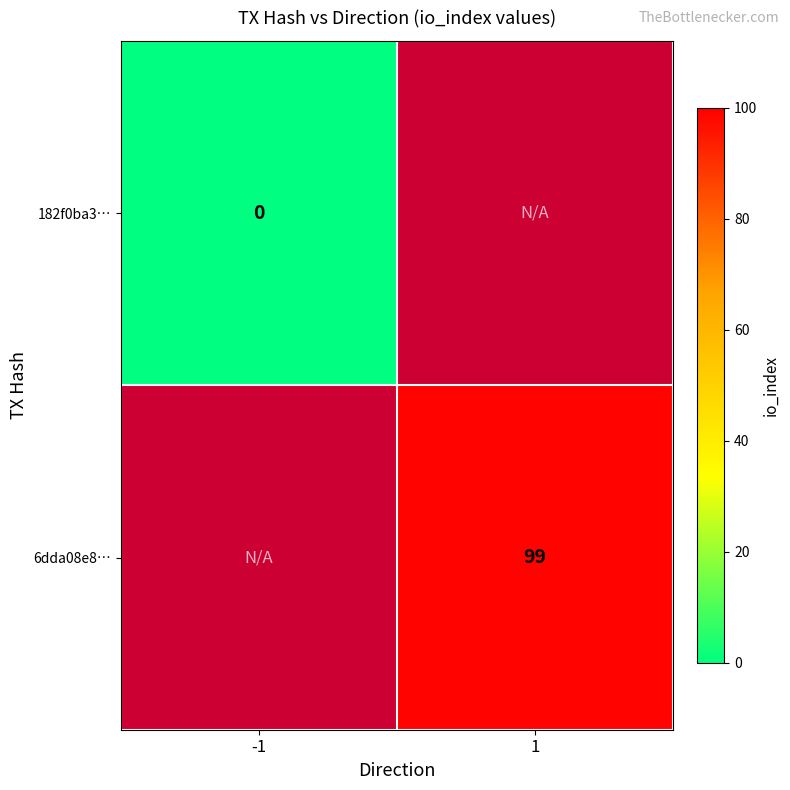

What is the maximum value shown in the chart?

99.0